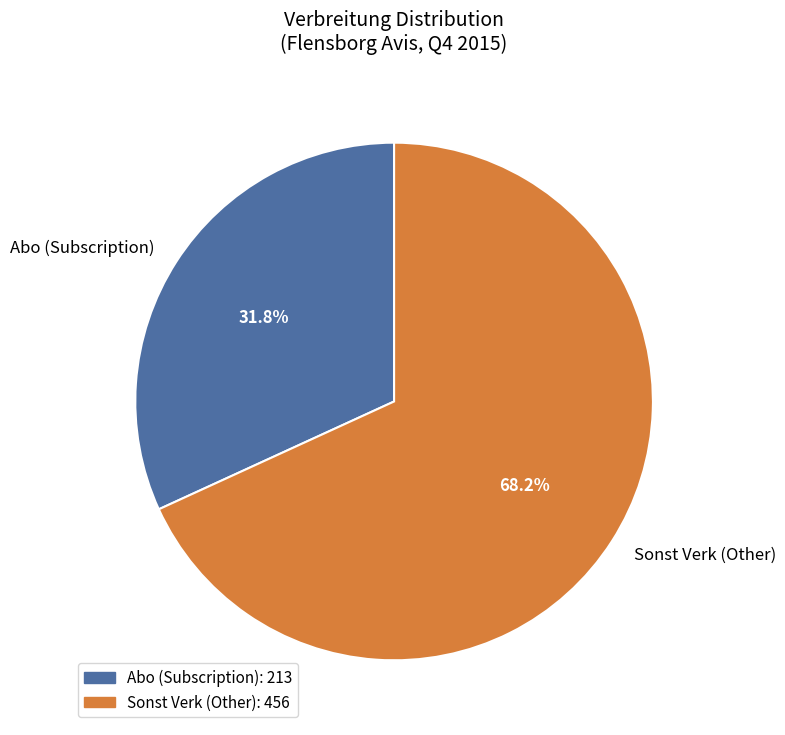

What is the smallest slice in the pie chart?

Abo (Subscription)